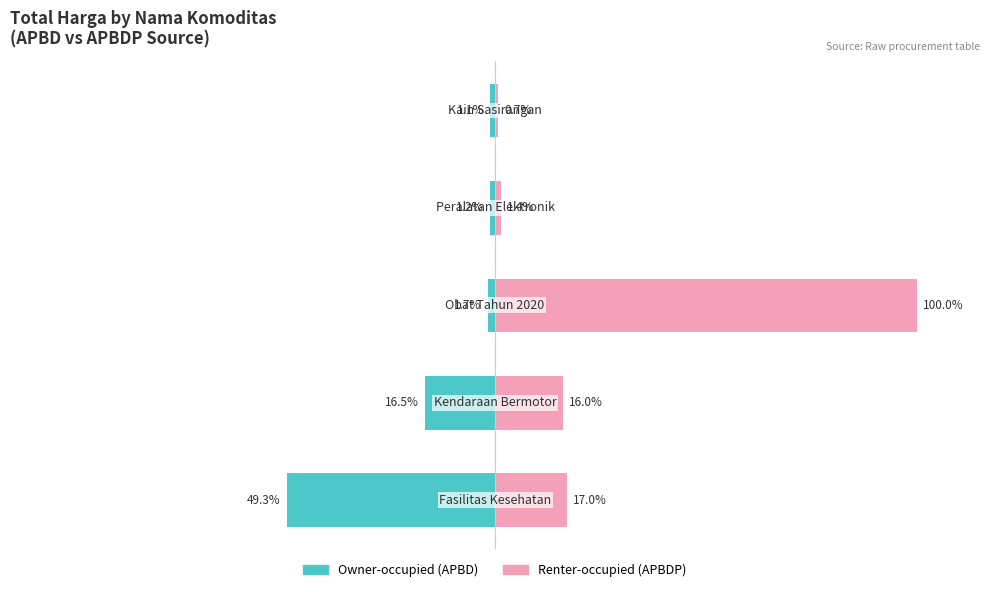

How many bars are there in each group?

2